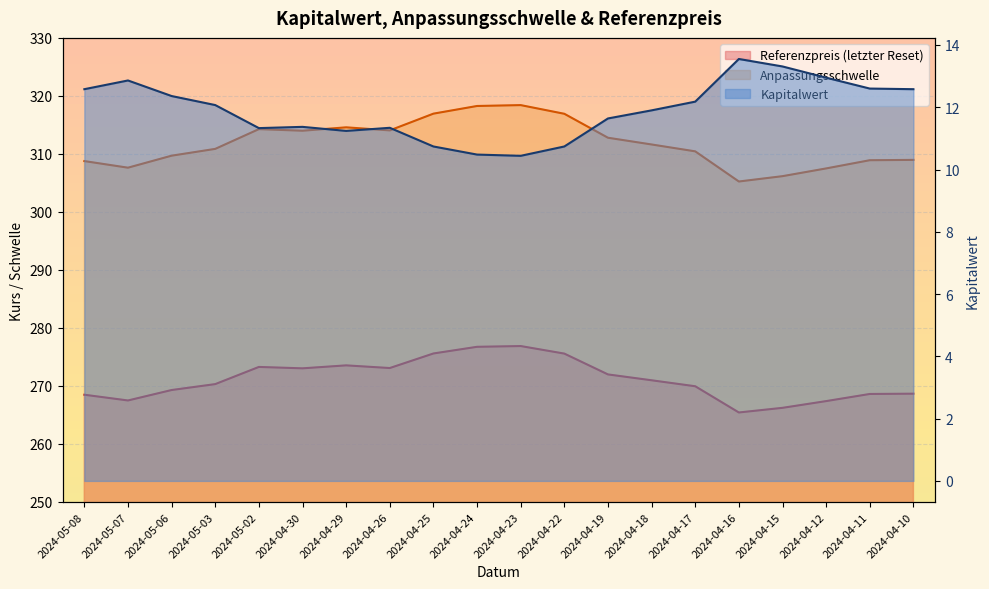

How many data points in Referenzpreis are less than 270?

9